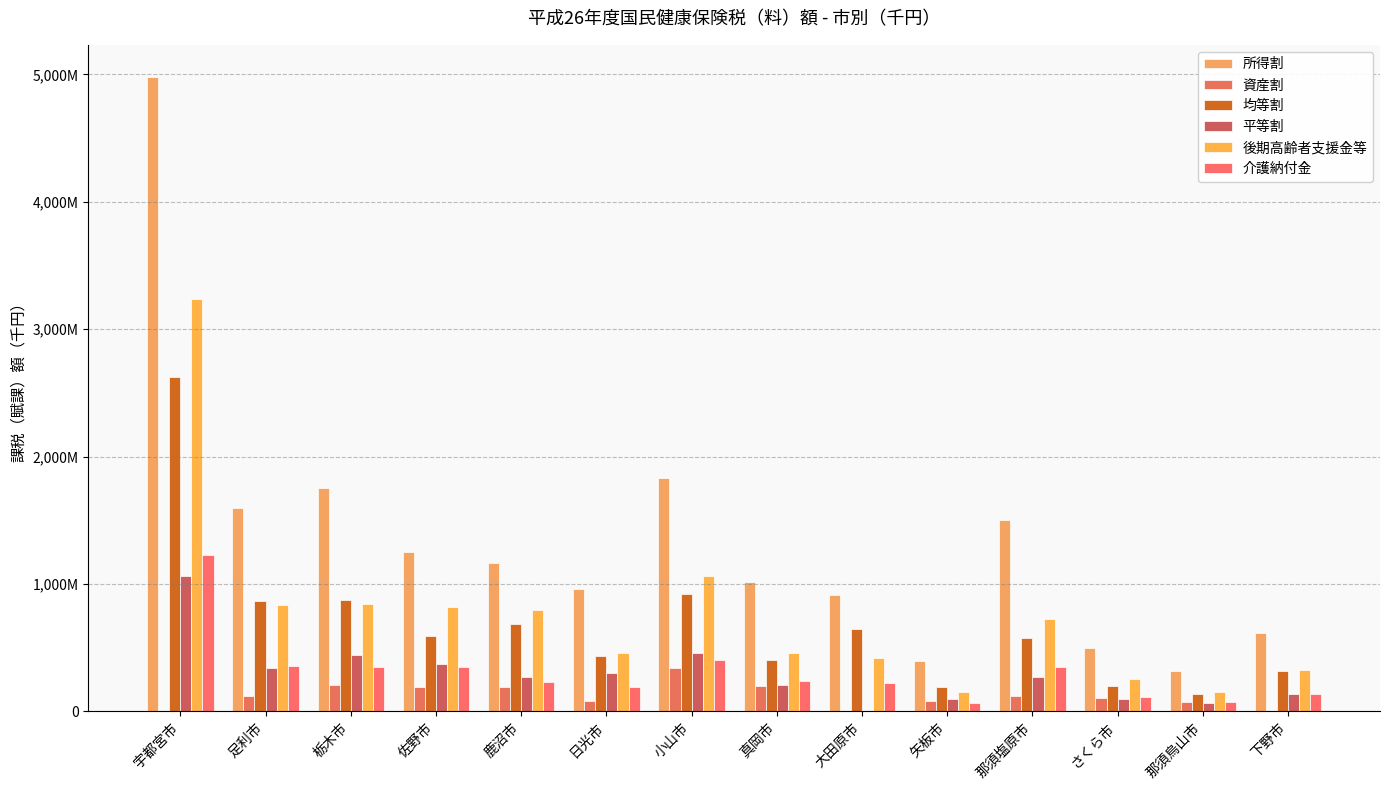

The 平等割 series shows 97218 at さくら市. True or false?

True